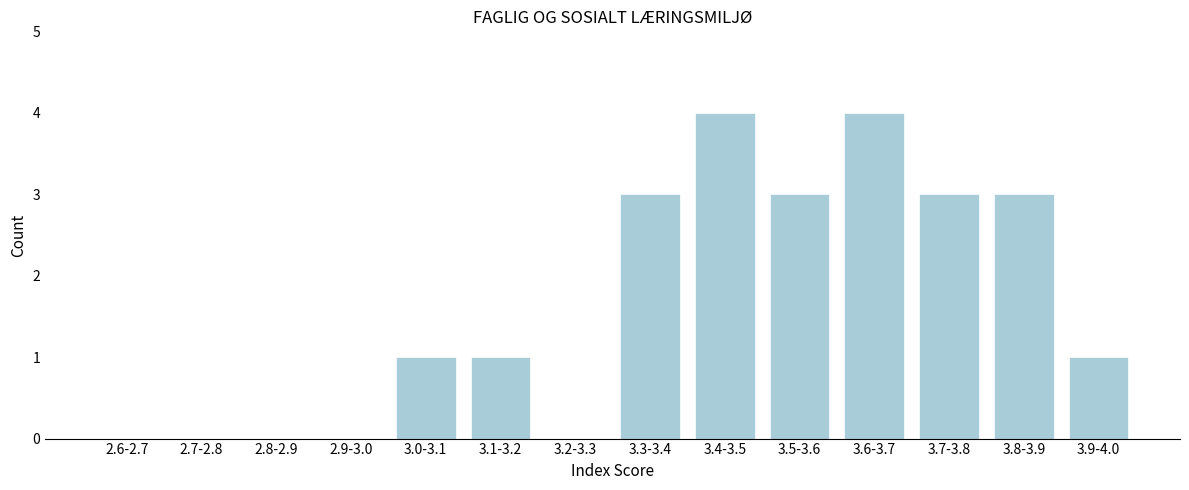

Reading right to left, transcribe all the data shown in this chart.

3.9-4.0=1	3.8-3.9=3	3.7-3.8=3	3.6-3.7=4	3.5-3.6=3	3.4-3.5=4	3.3-3.4=3	3.2-3.3=0	3.1-3.2=1	3.0-3.1=1	2.9-3.0=0	2.8-2.9=0	2.7-2.8=0	2.6-2.7=0